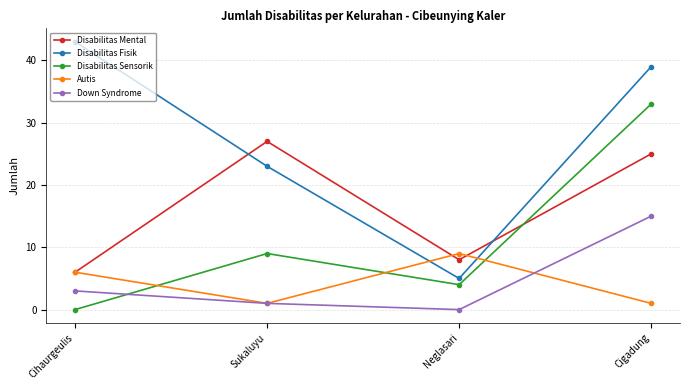

What is the total value across all series at Sukaluyu?

61